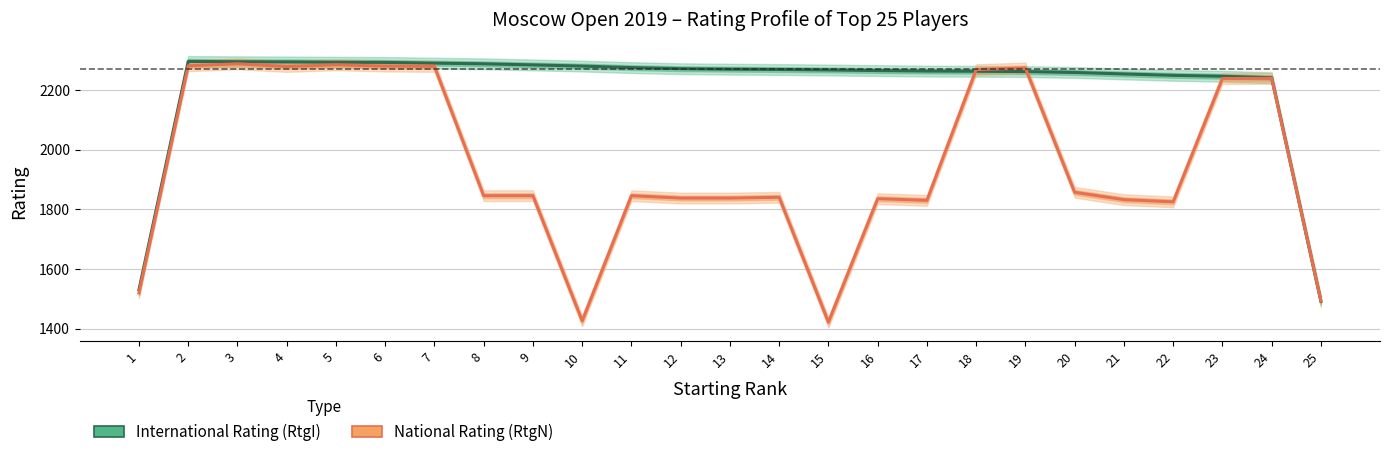

What is the value of the National Rating (RtgN) point at the 15th from the left?

1422.0